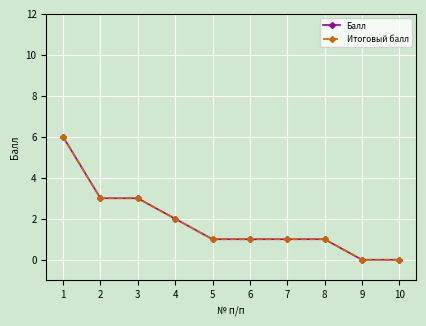

What is the maximum value for Итоговый балл?

6